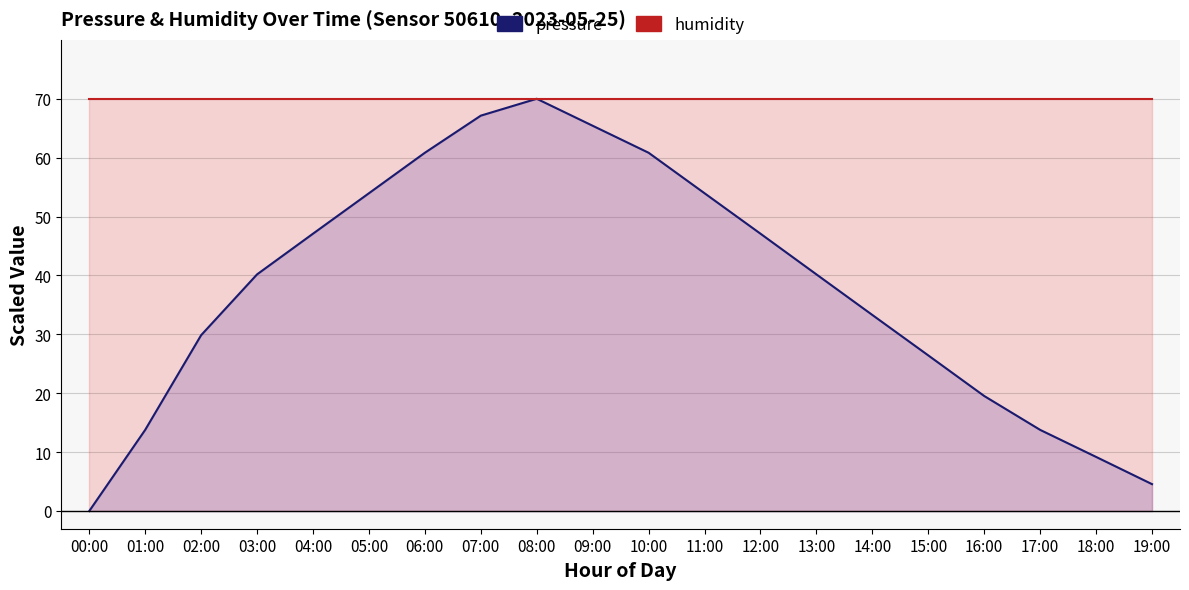

Which series has the largest total across all categories?

humidity